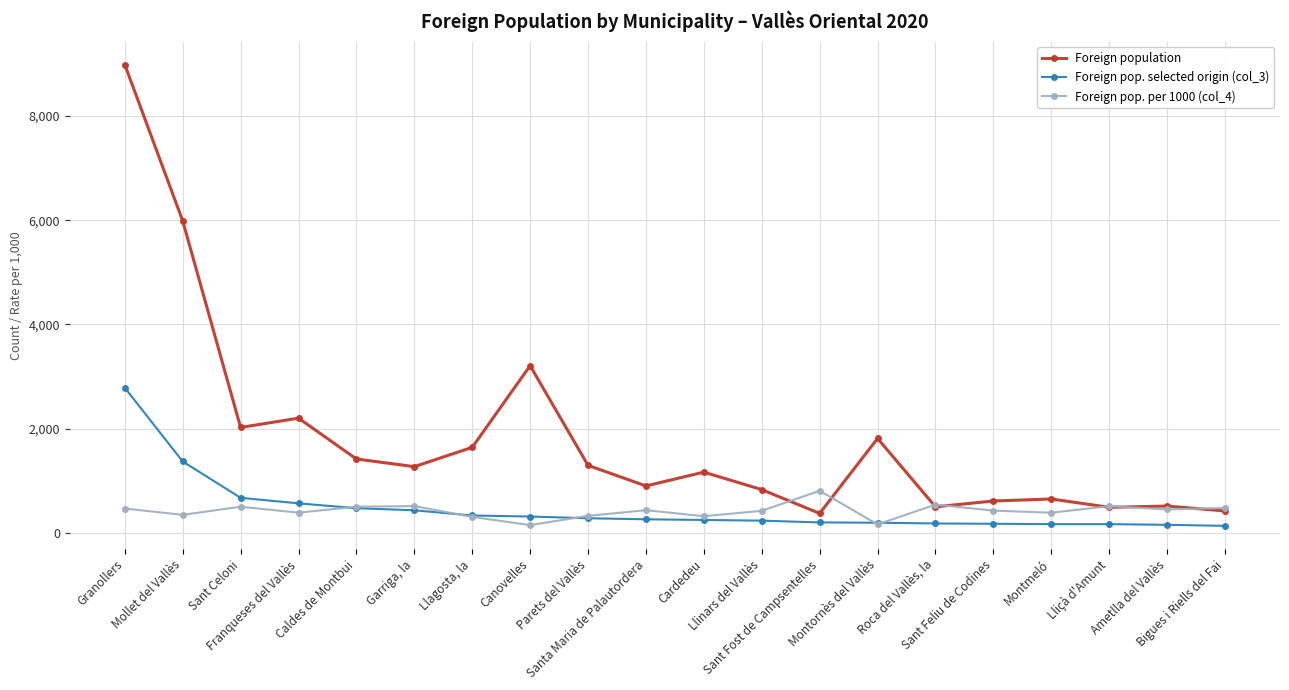

At which label does Foreign pop. per 1000 (col_4) reach its peak?

Sant Fost de Campsentelles